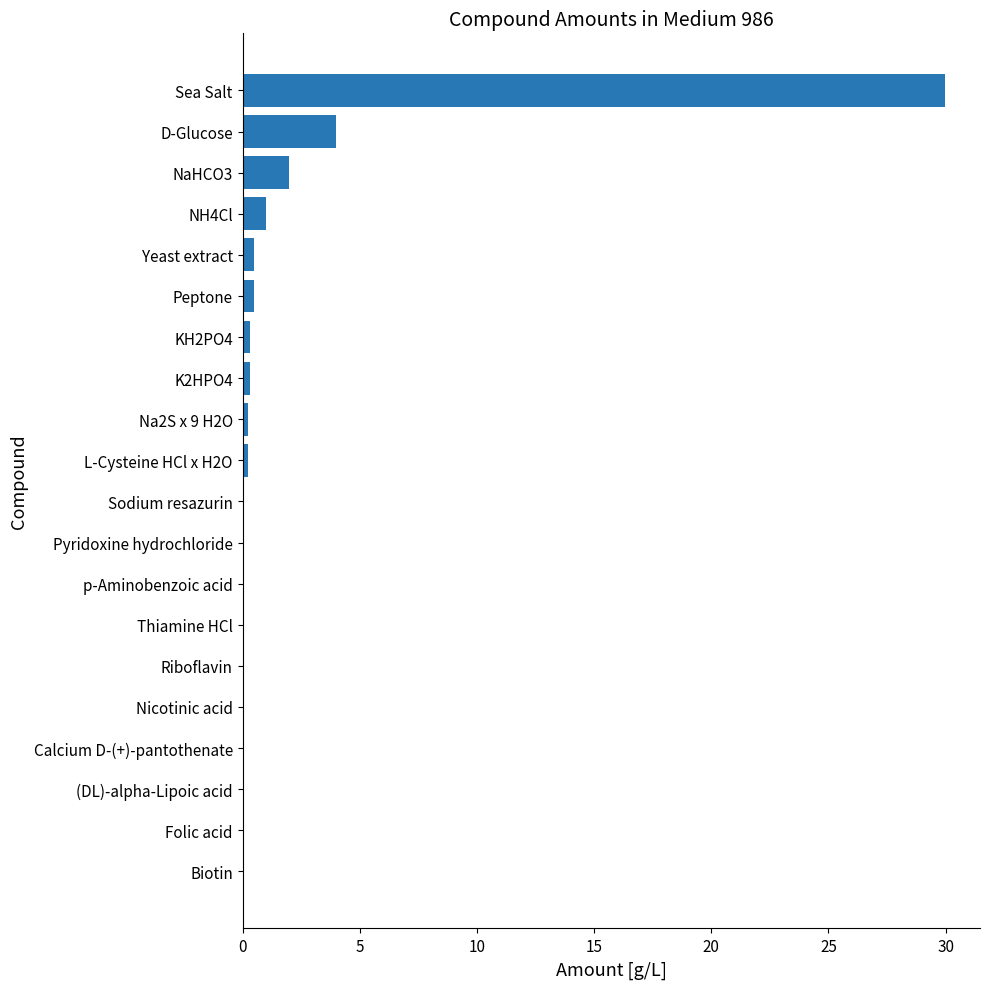

Where is the data nearest to the value 14?

D-Glucose